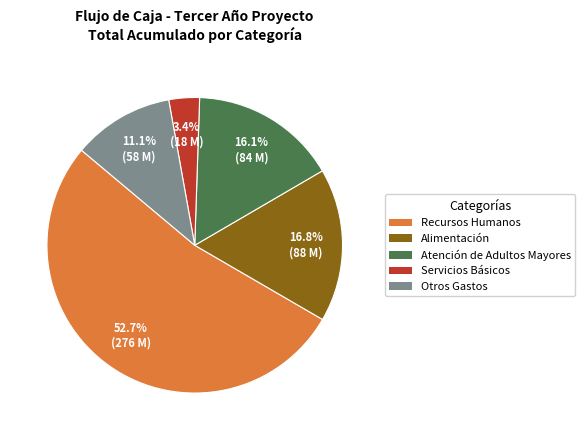

Is there any slice that represents more than half of the pie?

Yes